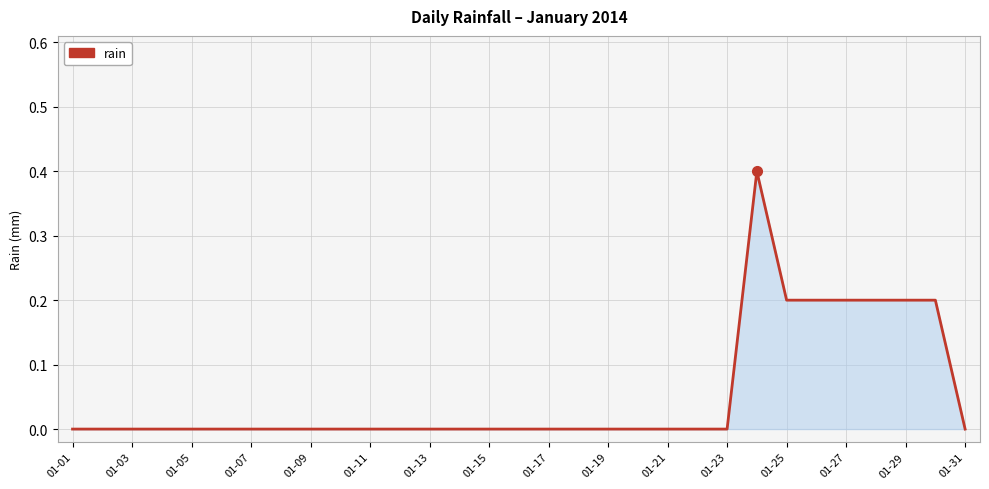

Reading right to left, extract all data points from this chart.

0.0	0.2	0.2	0.2	0.2	0.2	0.2	0.4	0.0	0.0	0.0	0.0	0.0	0.0	0.0	0.0	0.0	0.0	0.0	0.0	0.0	0.0	0.0	0.0	0.0	0.0	0.0	0.0	0.0	0.0	0.0